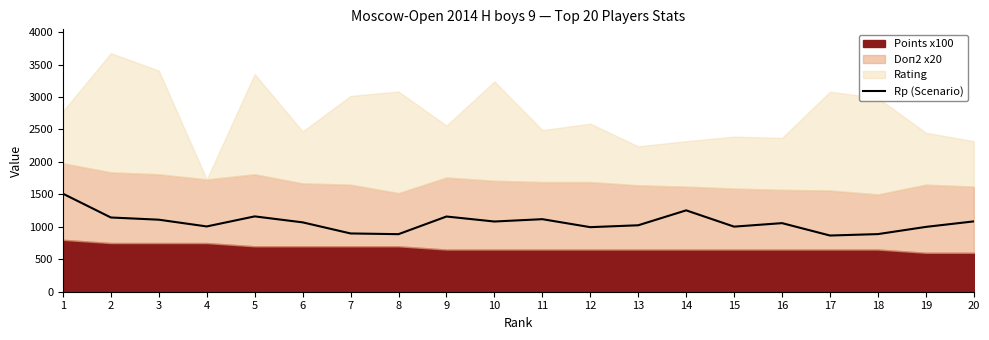

What is the value of the 2nd point from the left?

1144